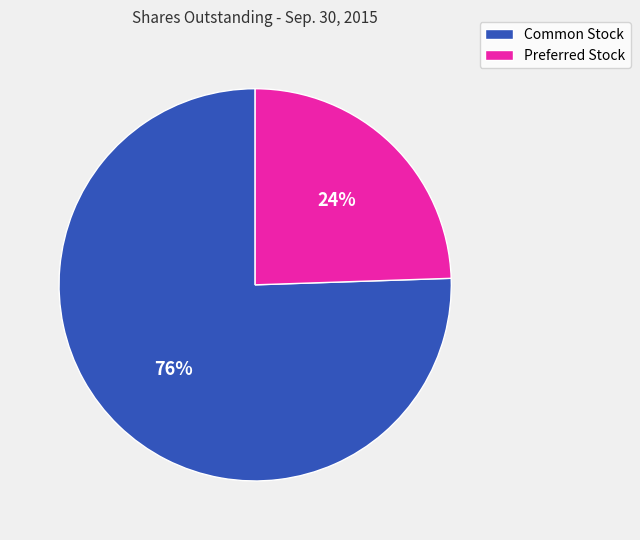

Is the sum of Common Stock and Preferred Stock greater than half?

Yes